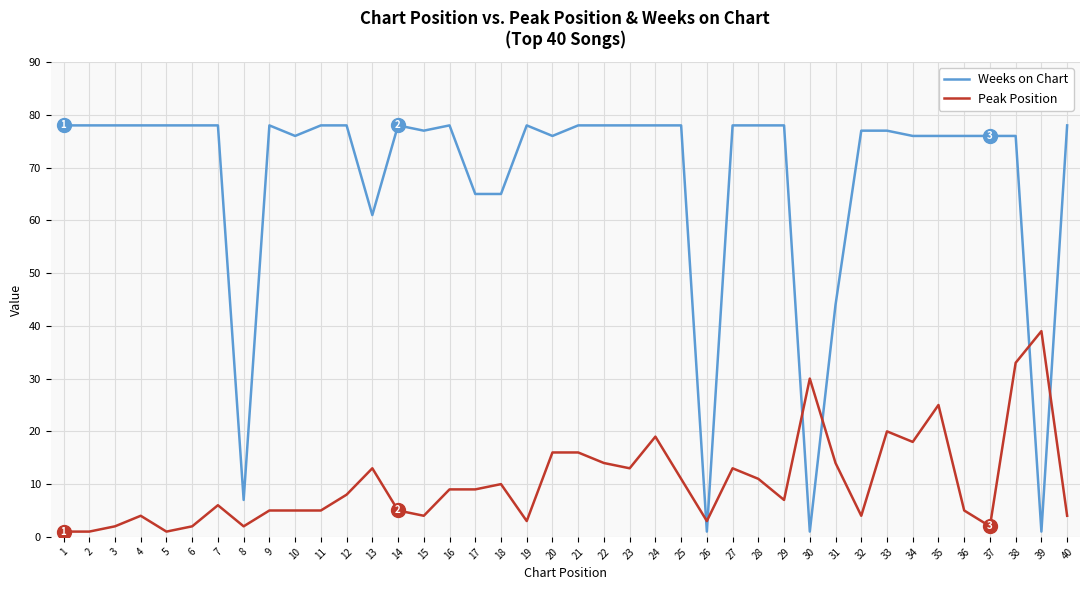

Which series has the largest total across all categories?

Weeks on Chart